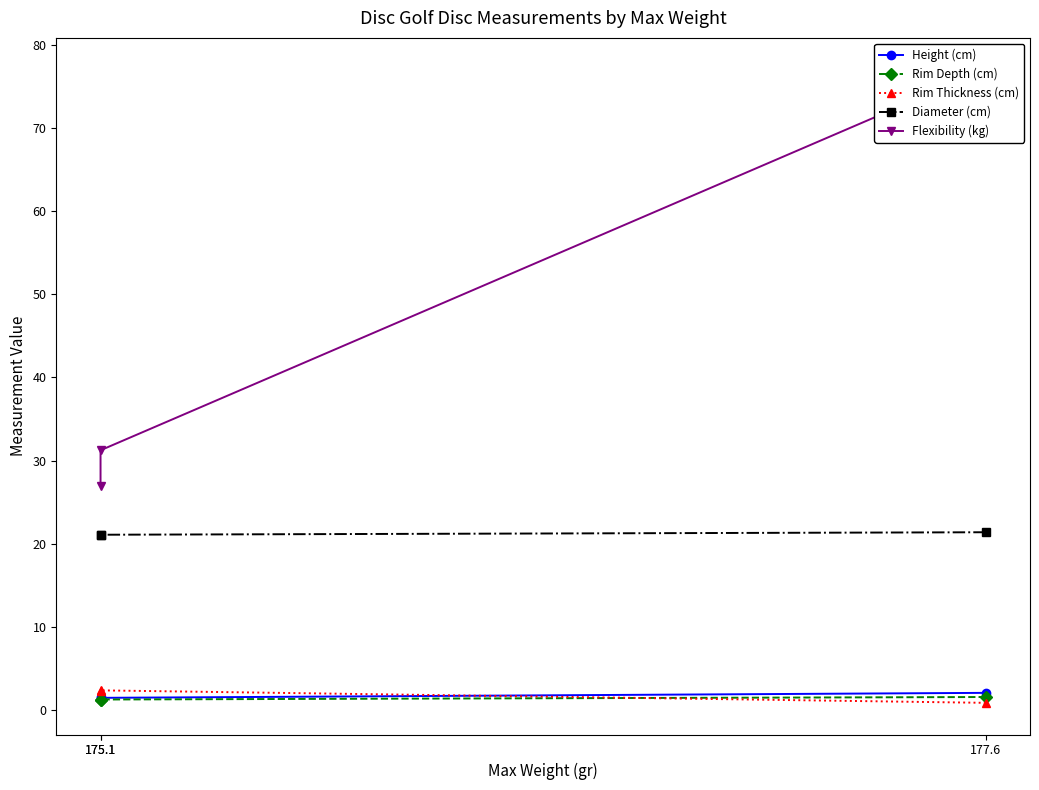

Reading left to right, extract all data points from this chart.

Height (cm): 177.6=2.1	175.1=1.5	175.1=1.6
Rim Depth (cm): 177.6=1.6	175.1=1.3	175.1=1.3
Rim Thickness (cm): 177.6=0.9	175.1=2.4	175.1=2.3
Diameter (cm): 177.6=21.4	175.1=21.1	175.1=21.1
Flexibility (kg): 177.6=77.0	175.1=31.2	175.1=27.0